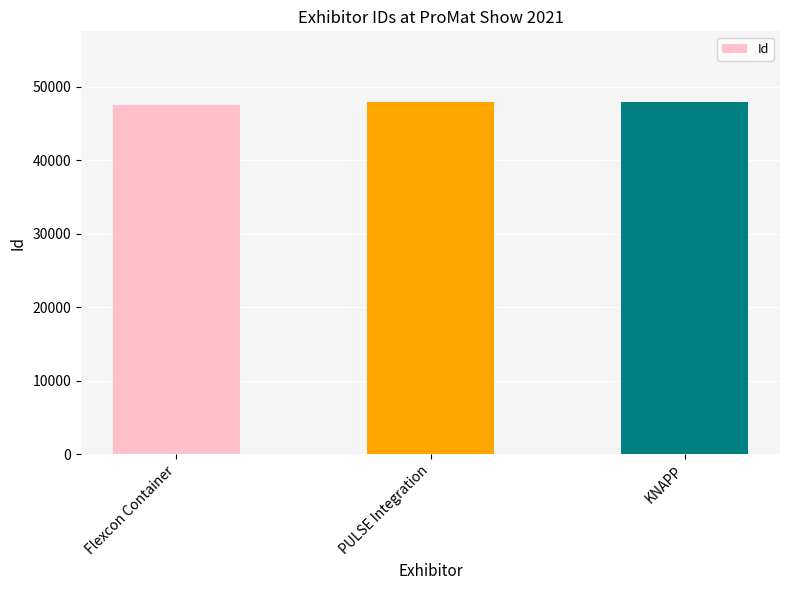

Approximately how many times larger is the value at PULSE Integration compared to Flexcon Container?

1.0